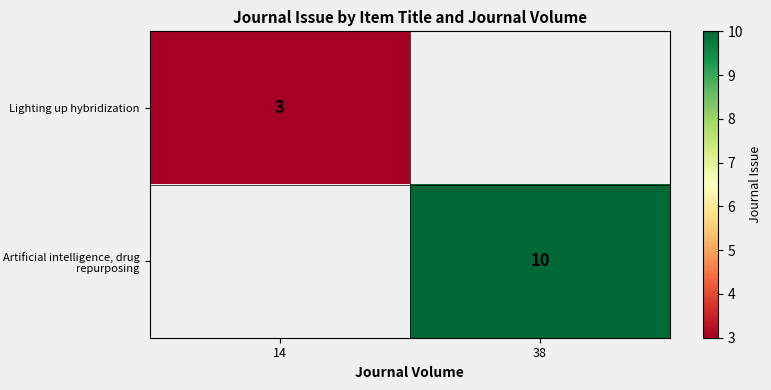

The value of Artificial intelligence, drug repurposing at 38 is 10. True or false?

True